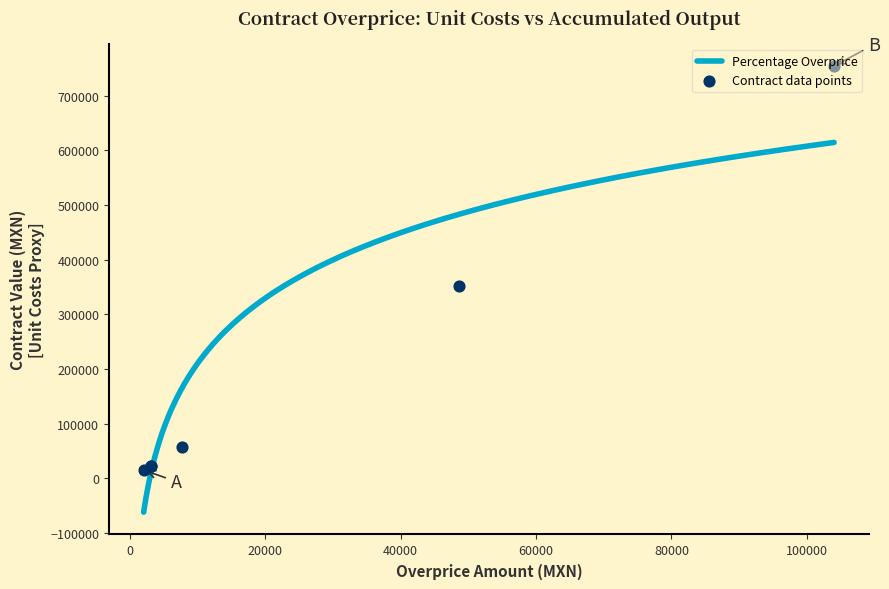

What is the minimum value for Percentage Overprice?

-61839.2